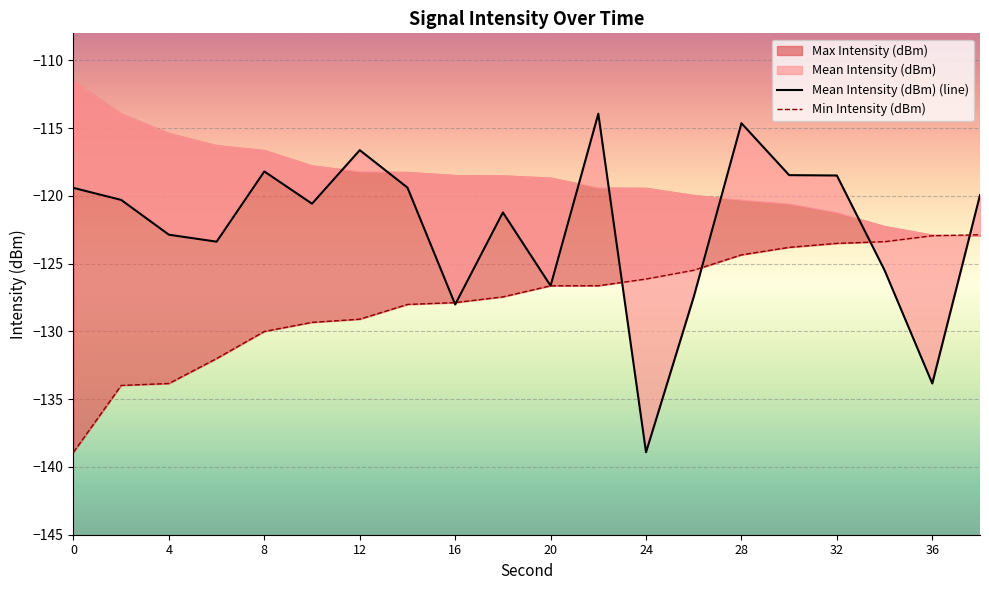

What is the sum of the Max Intensity (dBm) values at 36 and 18?

-250.4